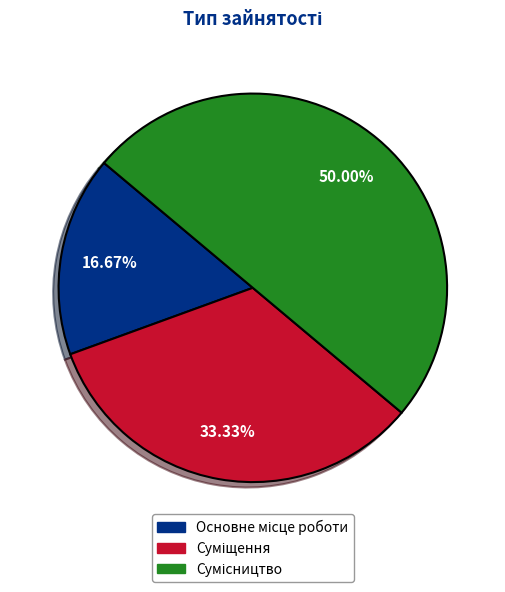

Which category has the biggest portion of the pie?

Сумісництво